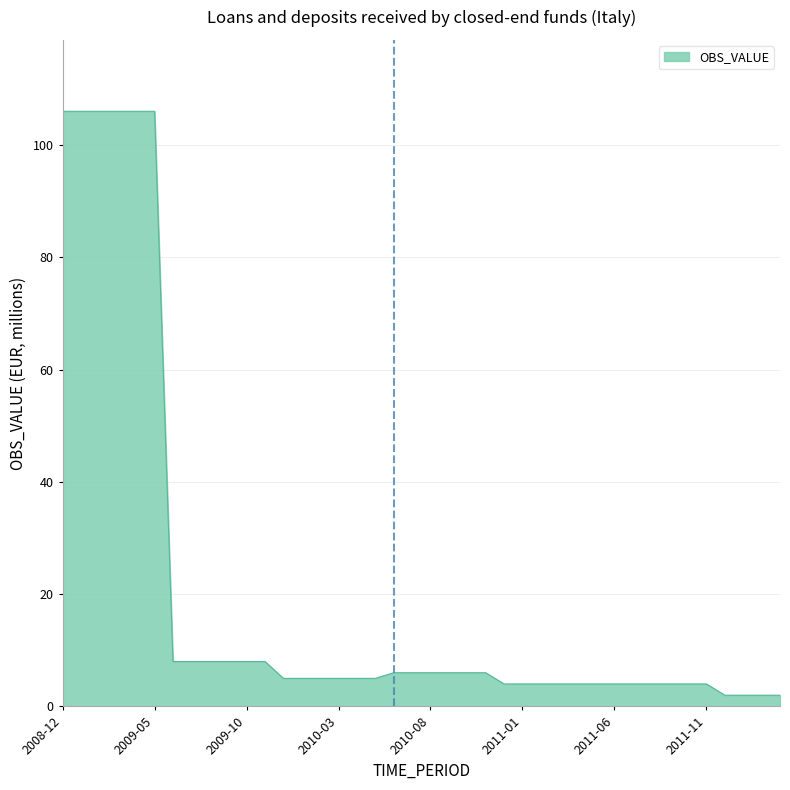

What is the greatest value displayed?

106